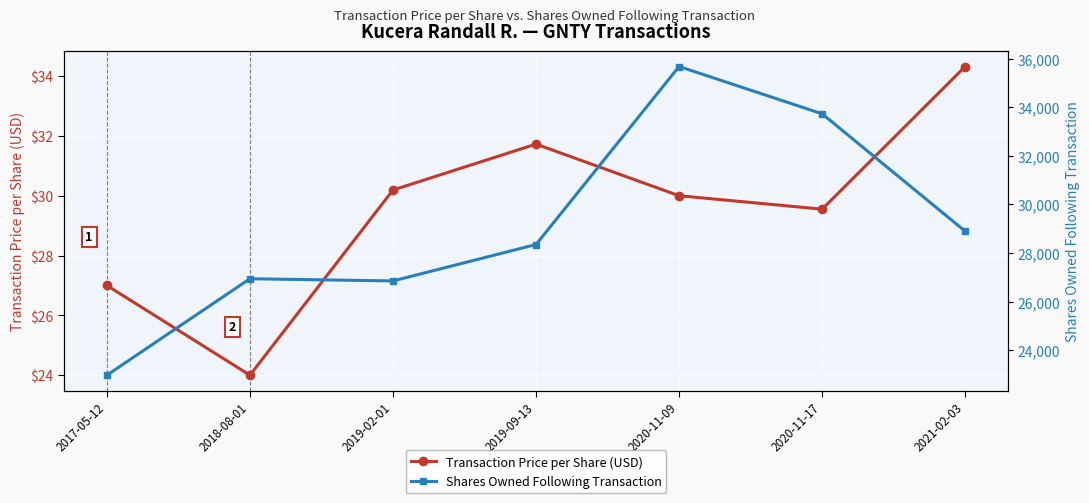

True or false: Transaction Price per Share (USD) has a value of 48.0 at 2020-11-09.

False